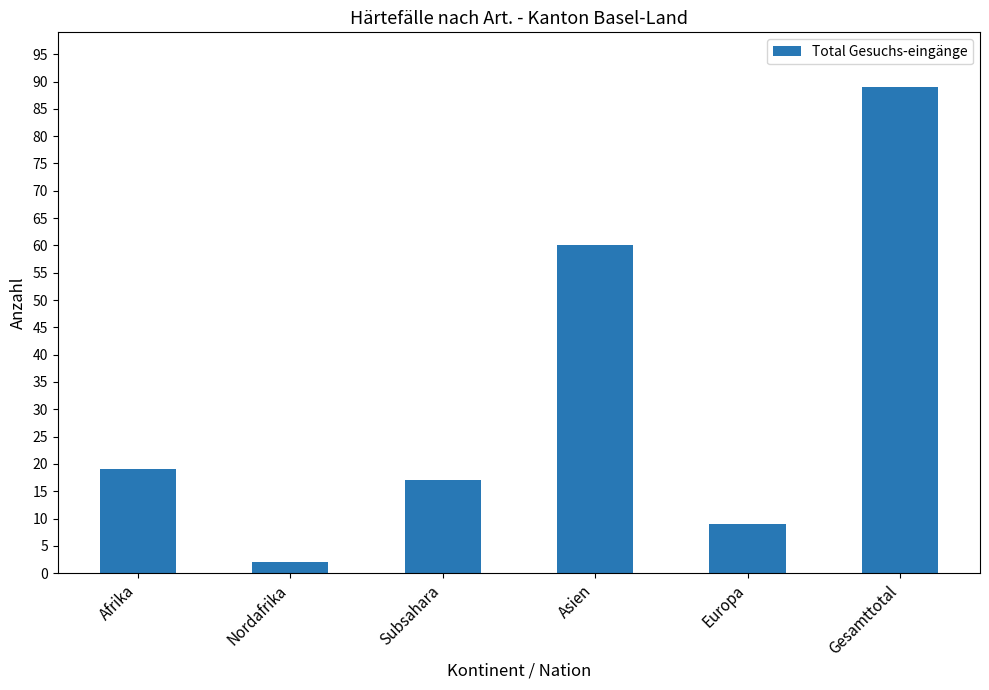

What is the maximum value shown in the chart?

89